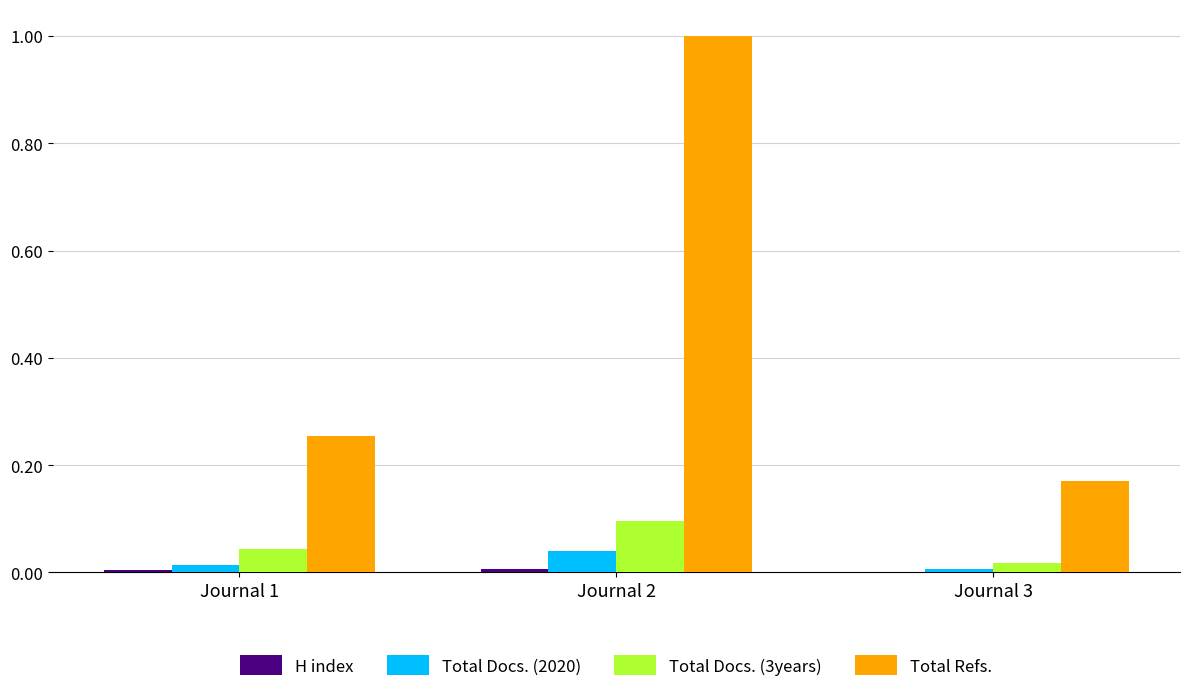

How many groups of bars are there?

3